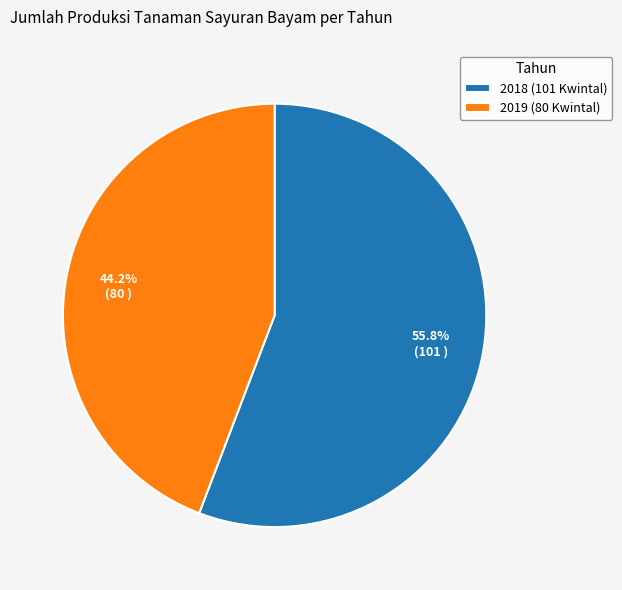

Count the number of slices in the pie.

2